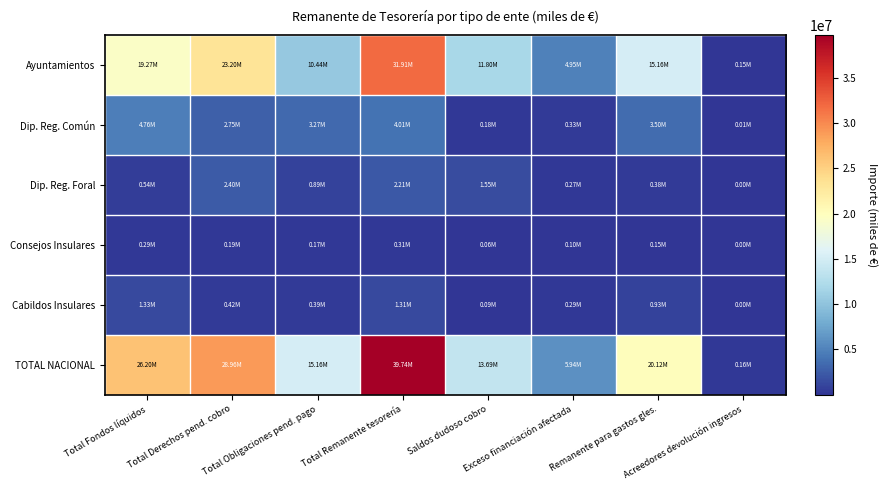

Reading right to left, transcribe all the data shown in this chart.

Ayuntamientos: Acreedores devolución ingresos=153189.1	Remanente para gastos gles.=15155588.1	Exceso financiación afectada=4946583.2	Saldos dudoso cobro=11803874.3	Total Remanente tesorería=31906045.5	Total Obligaciones pend. pago=10436107.3	Total Derechos pend. cobro=23198860.2	Total Fondos líquidos=19266290.7
Dip. Reg. Común: Acreedores devolución ingresos=5537.1	Remanente para gastos gles.=3497819.5	Exceso financiación afectada=332230.6	Saldos dudoso cobro=184208.1	Total Remanente tesorería=4014258.2	Total Obligaciones pend. pago=3272056.6	Total Derechos pend. cobro=2752013.2	Total Fondos líquidos=4763507.3
Dip. Reg. Foral: Acreedores devolución ingresos=878.2	Remanente para gastos gles.=383583.0	Exceso financiación afectada=272381.2	Saldos dudoso cobro=1551751.4	Total Remanente tesorería=2207715.7	Total Obligaciones pend. pago=887239.5	Total Derechos pend. cobro=2401372.3	Total Fondos líquidos=543566.2
Consejos Insulares: Acreedores devolución ingresos=318.9	Remanente para gastos gles.=154539.4	Exceso financiación afectada=97015.7	Saldos dudoso cobro=57343.2	Total Remanente tesorería=308898.3	Total Obligaciones pend. pago=166957.7	Total Derechos pend. cobro=187985.8	Total Fondos líquidos=288350.4
Cabildos Insulares: Acreedores devolución ingresos=49.6	Remanente para gastos gles.=925627.4	Exceso financiación afectada=289883.0	Saldos dudoso cobro=91031.2	Total Remanente tesorería=1306541.5	Total Obligaciones pend. pago=393922.2	Total Derechos pend. cobro=421904.6	Total Fondos líquidos=1333334.0
TOTAL NACIONAL: Acreedores devolución ingresos=159972.8	Remanente para gastos gles.=20117157.4	Exceso financiación afectada=5938093.7	Saldos dudoso cobro=13688208.2	Total Remanente tesorería=39743459.3	Total Obligaciones pend. pago=15156283.3	Total Derechos pend. cobro=28962136.1	Total Fondos líquidos=26195048.6